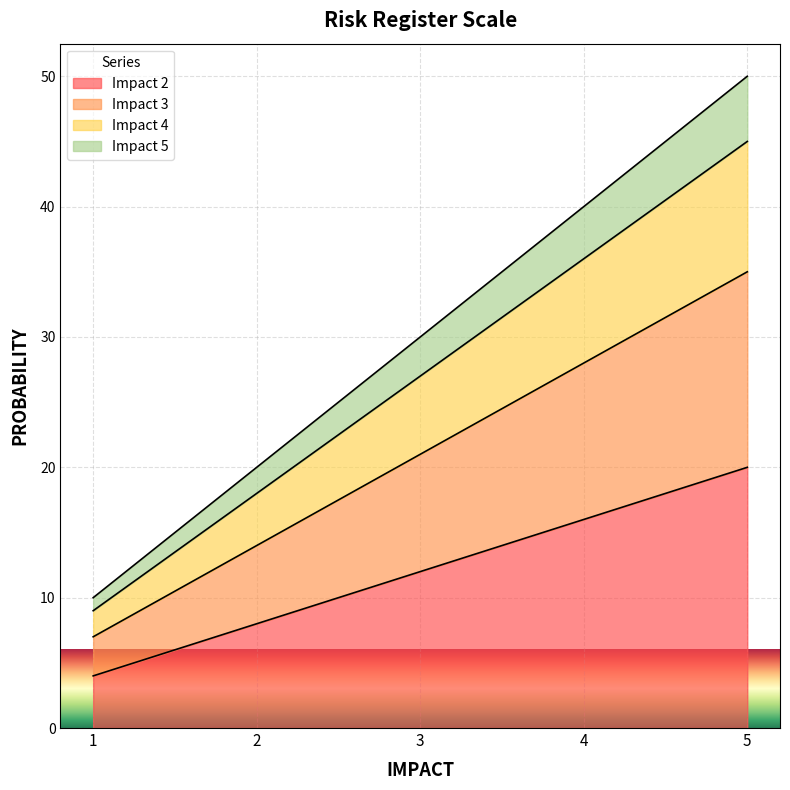

What is the value of the Impact 3 point at the 5th from the left?

35